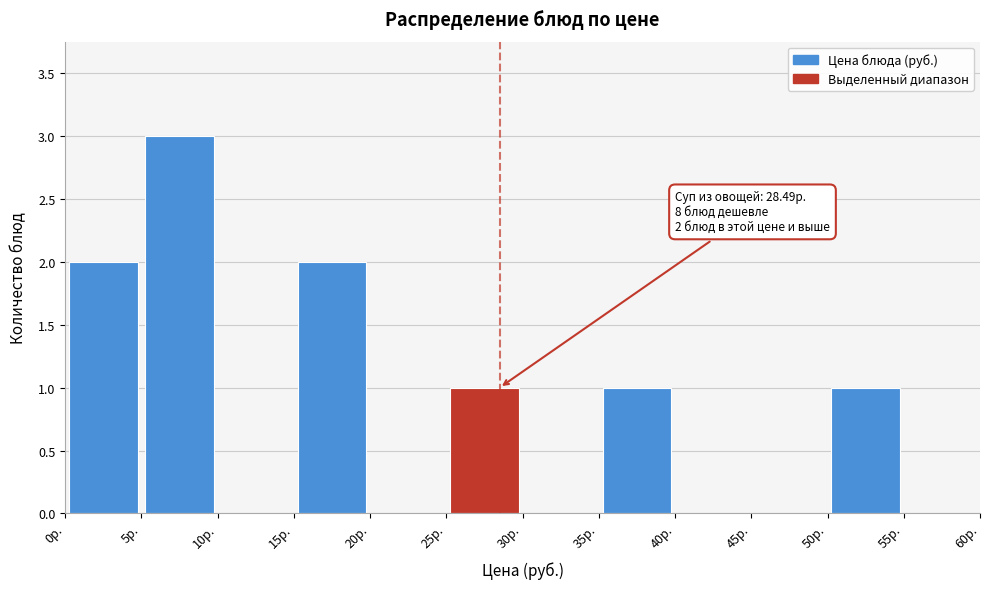

Which range on the x-axis has the tallest bar?

5 to 10